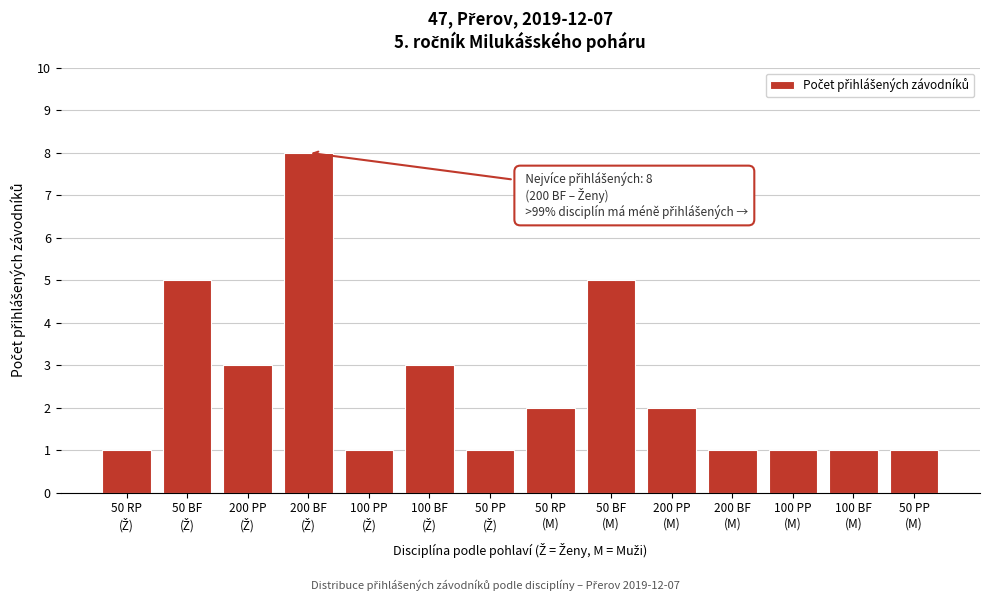

Reading left to right, what are all the values shown in this chart?

1	5	3	8	1	3	1	2	5	2	1	1	1	1